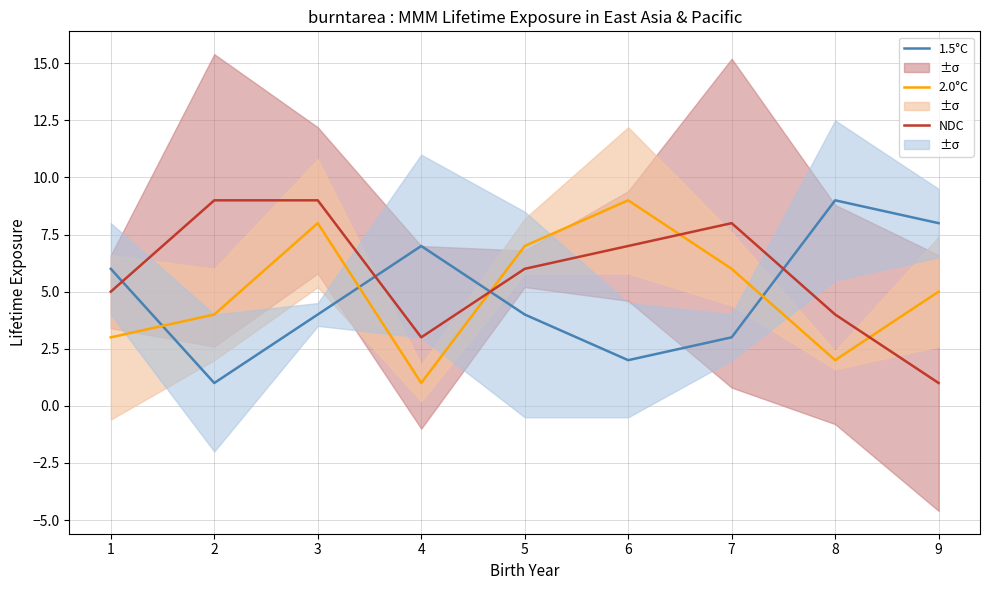

True or false: 2.0°C has a value of 7 at 5.

True